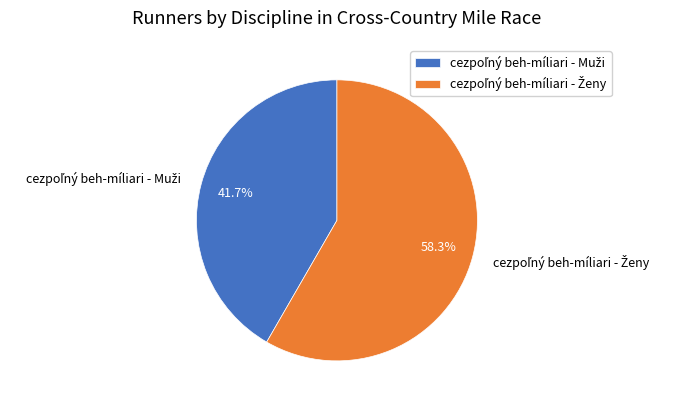

Count the number of slices in the pie.

2